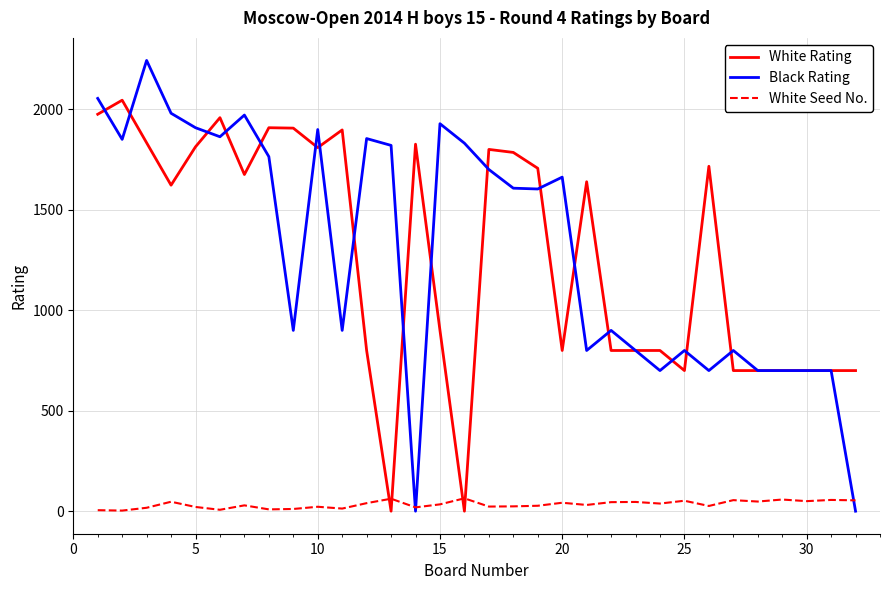

Rank the series by their maximum value, from highest to lowest.

Black Rating, White Rating, White Seed No.